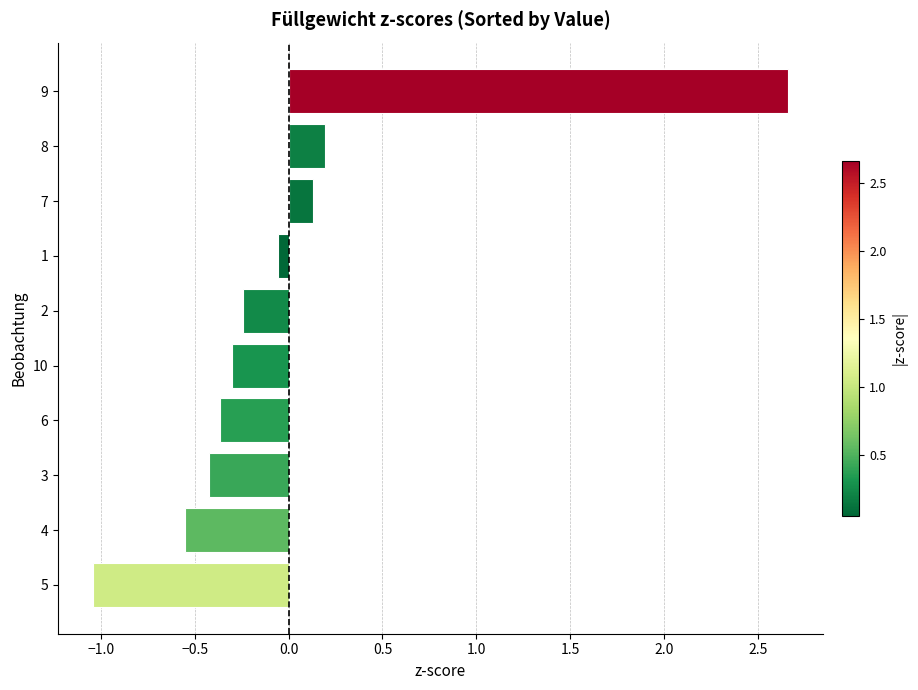

Which category has the lowest value across all series?

5